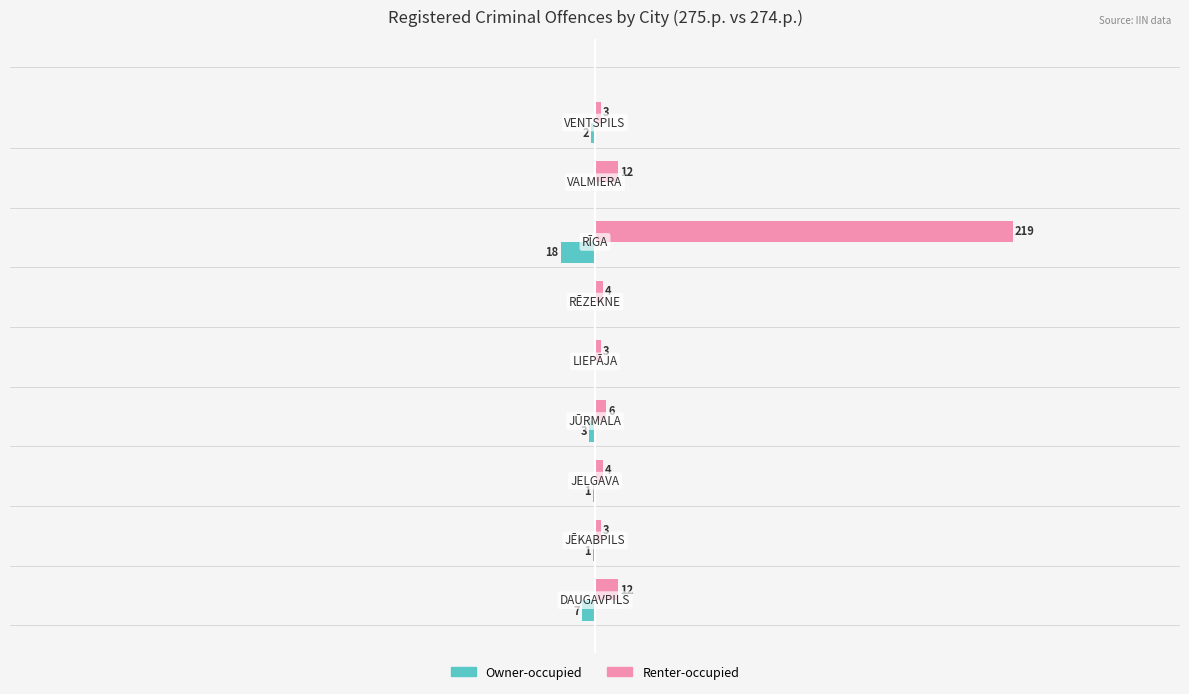

Which series has the largest total across all categories?

Renter-occupied